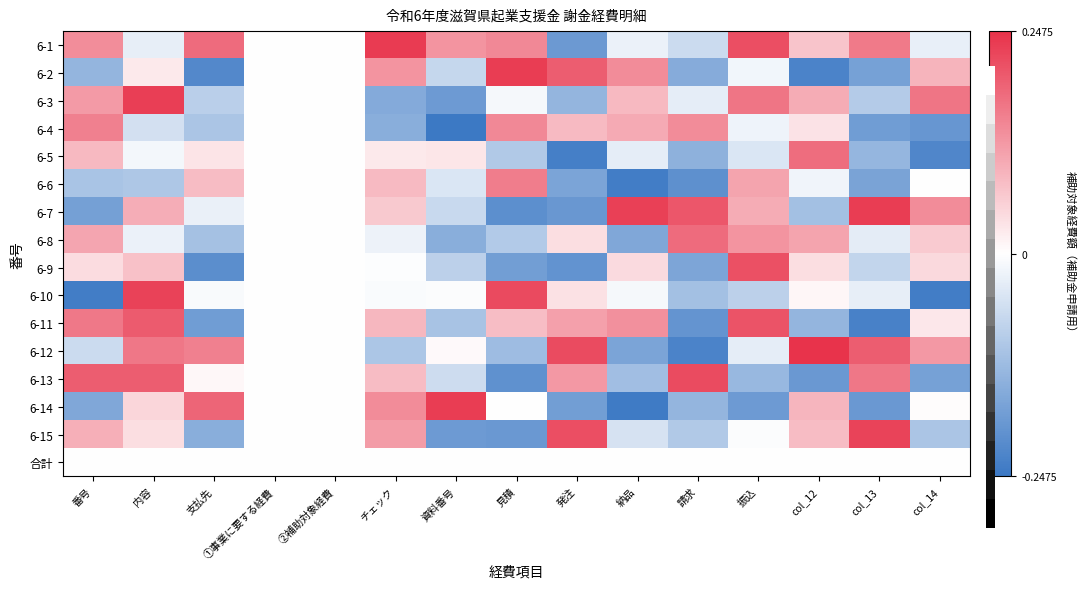

At which category is the sum across all series the highest?

内容